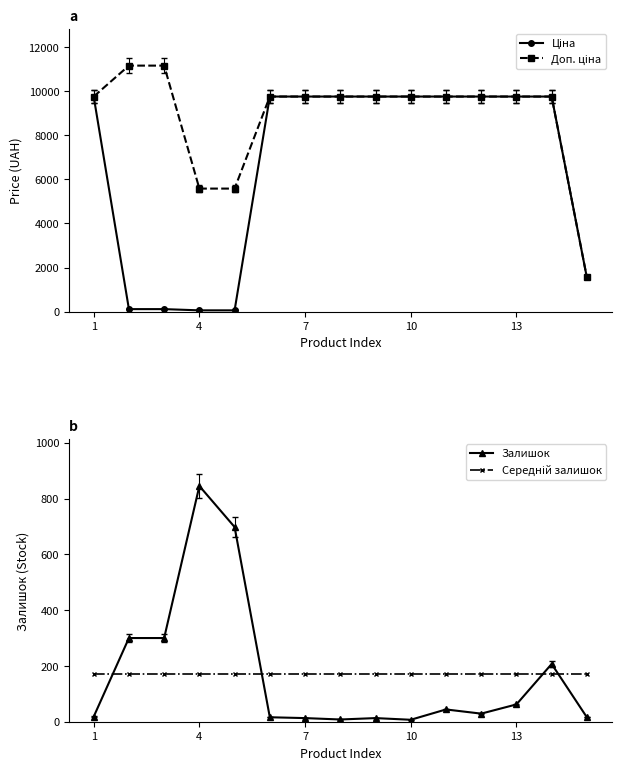

What is the maximum value for Залишок?

845.0